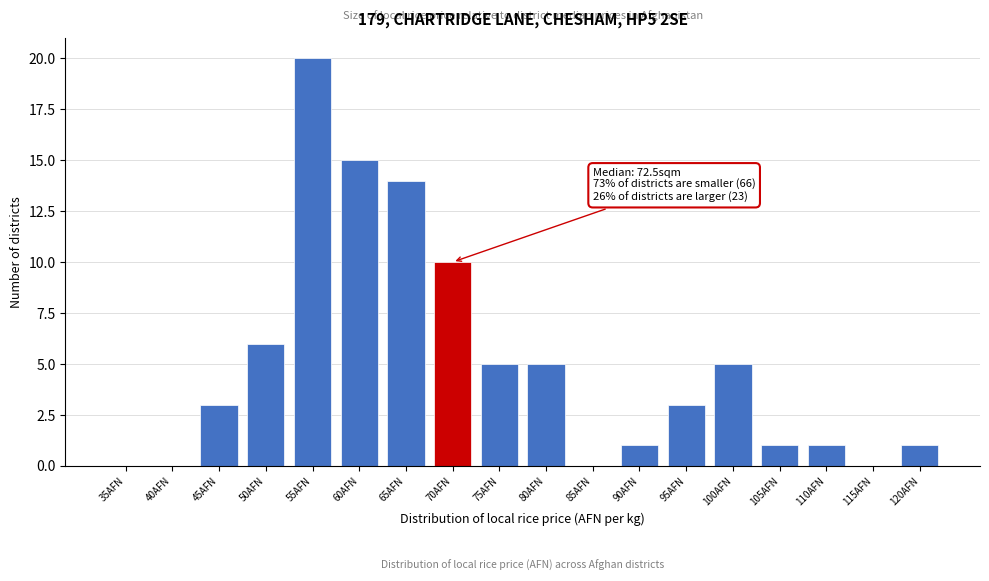

Reading right to left, what are all the values shown in this chart?

120AFN=1	115AFN=0	110AFN=1	105AFN=1	100AFN=5	95AFN=3	90AFN=1	85AFN=0	80AFN=5	75AFN=5	70AFN=10	65AFN=14	60AFN=15	55AFN=20	50AFN=6	45AFN=3	40AFN=0	35AFN=0